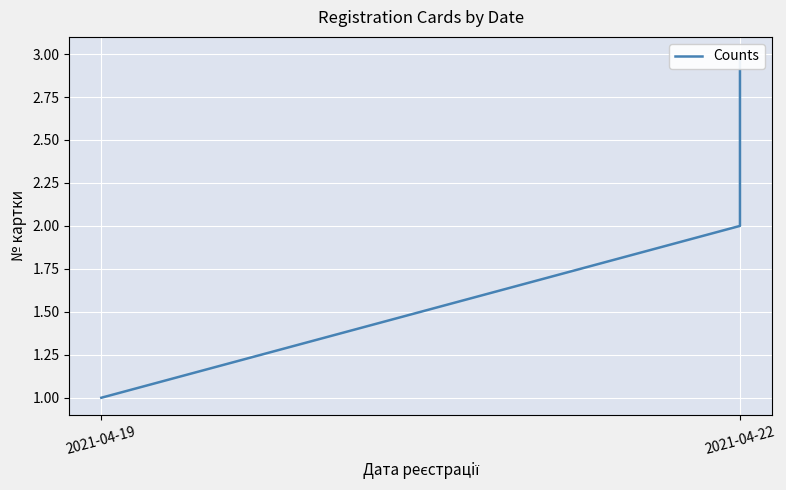

Which has a higher value, 2021-04-19 or 2021-04-22?

2021-04-22